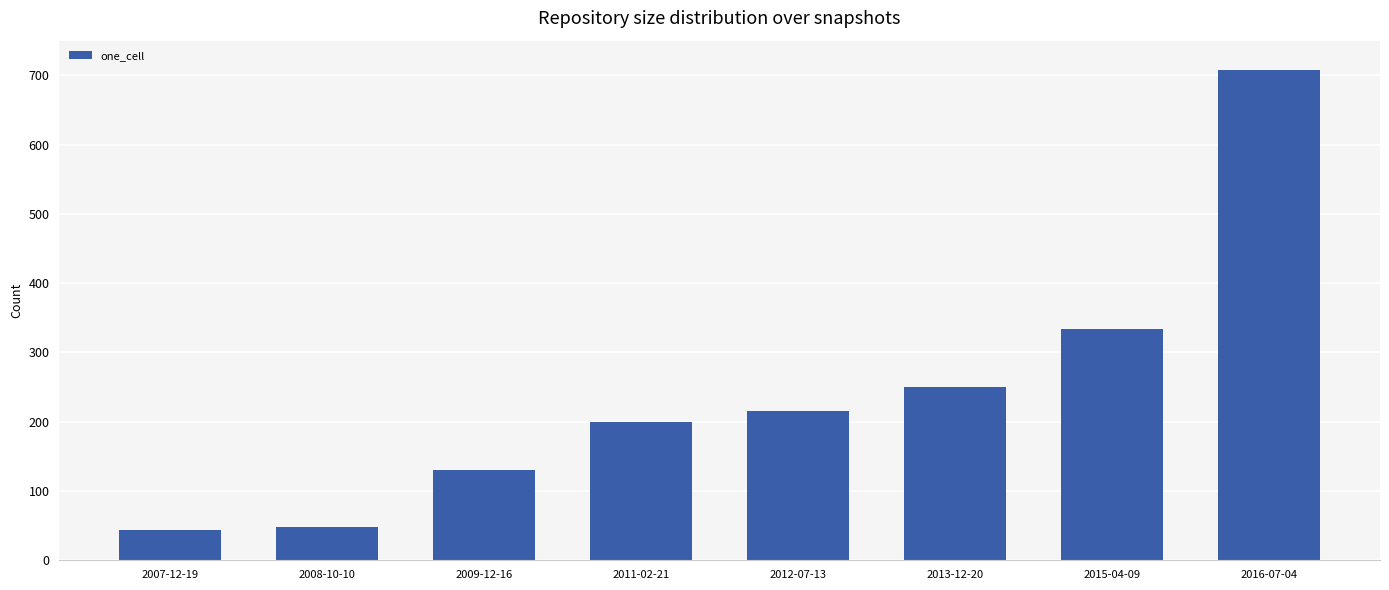

Which label corresponds to the largest value in the chart?

2016-07-04